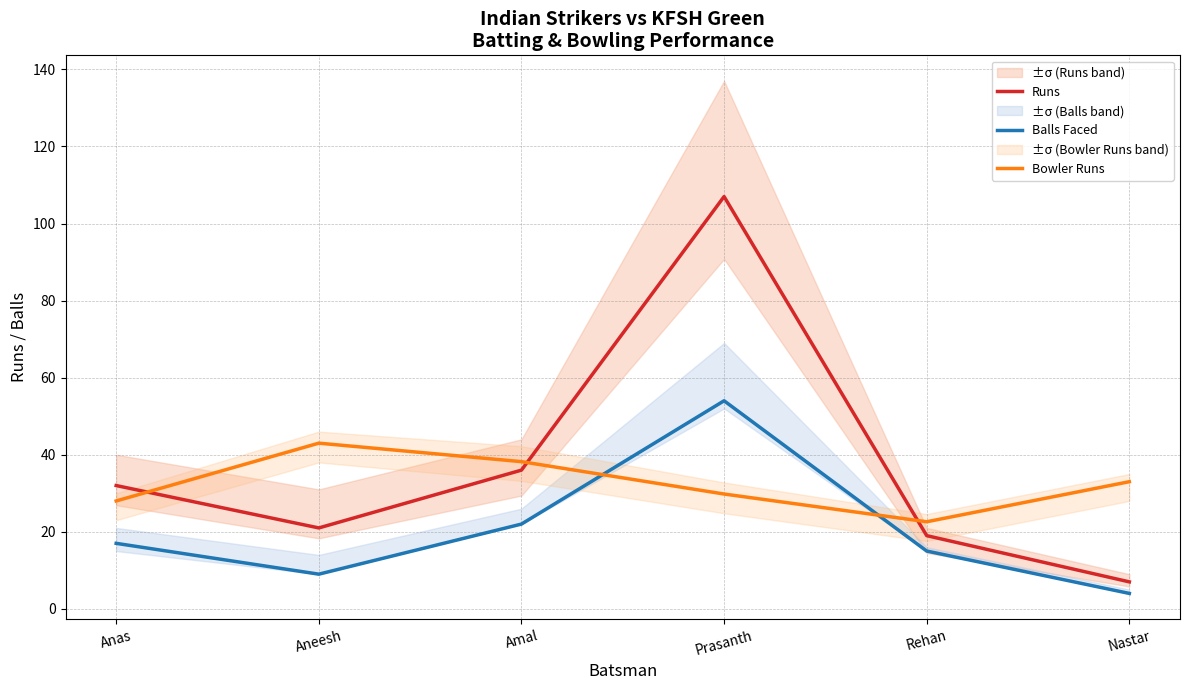

What is the label of the 3rd point from the right?

Prasanth